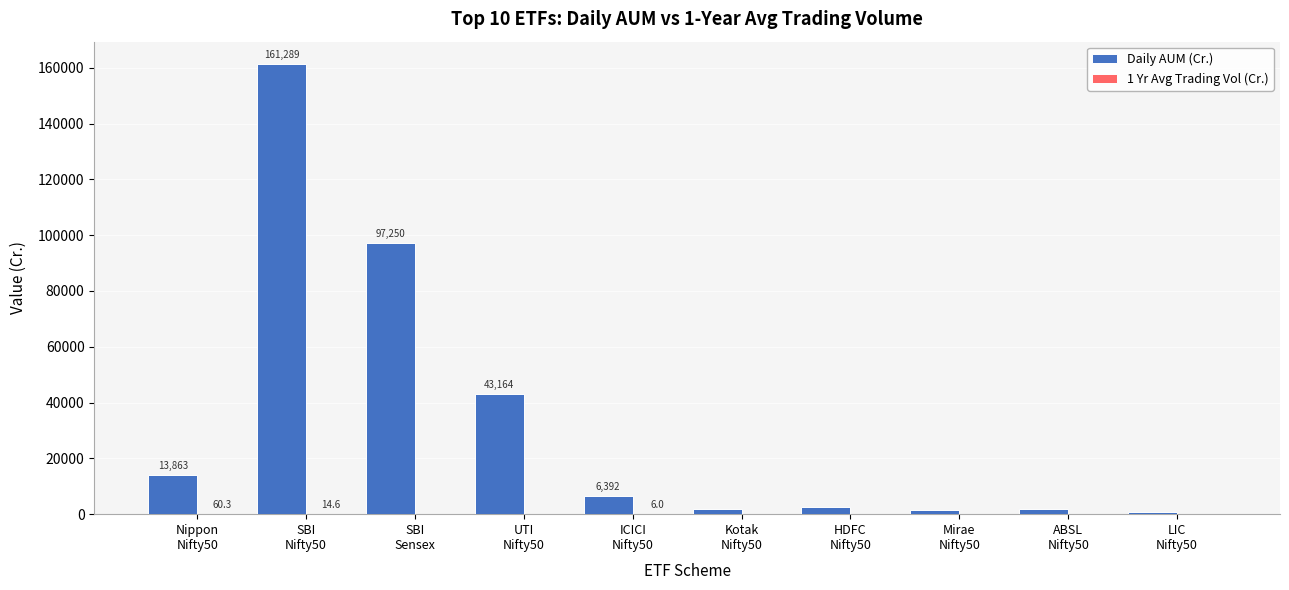

Which series has the largest total across all categories?

Daily AUM (Cr.)